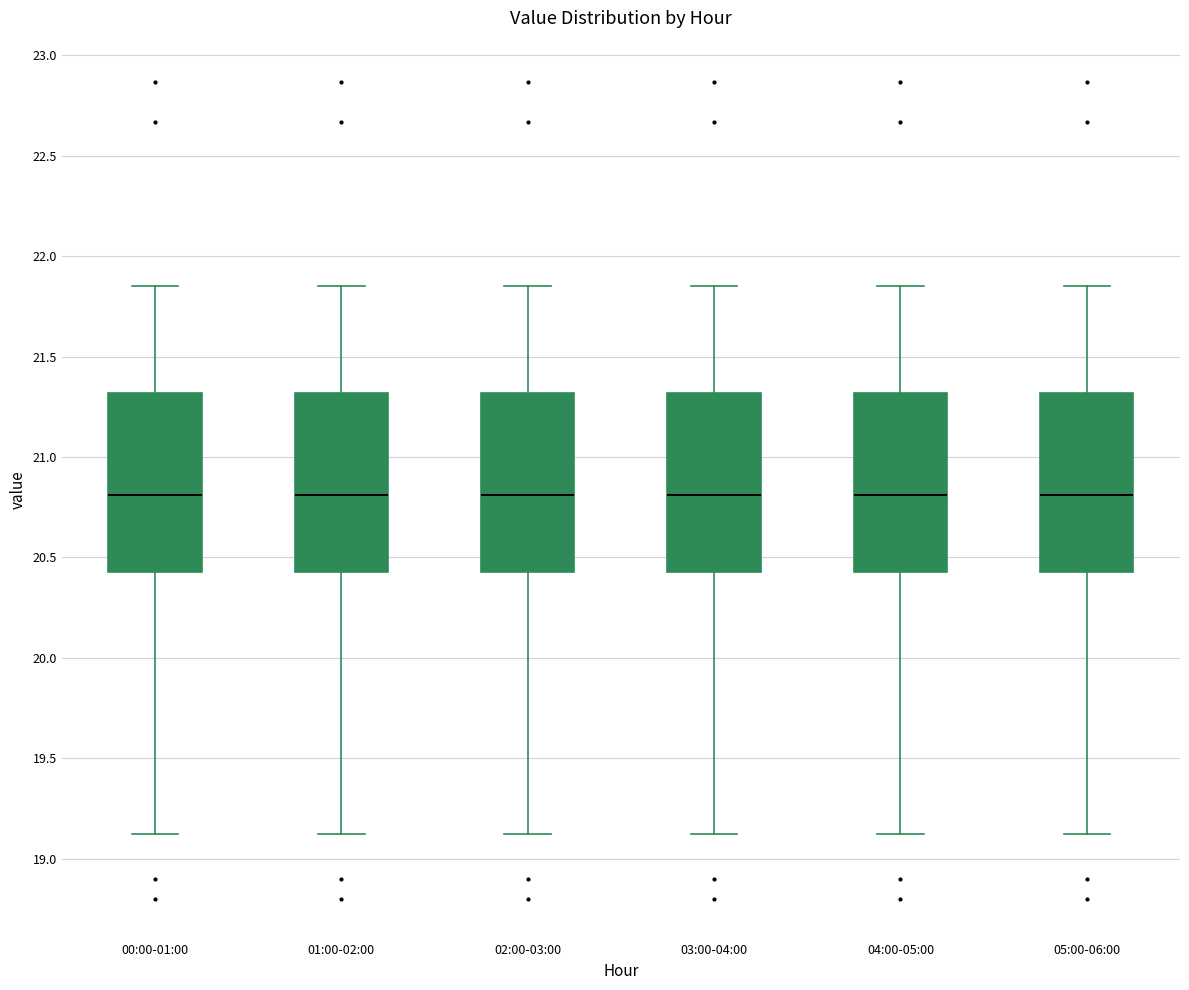

Reading left to right, read every box against the y-axis: the position of its median line, the range the box covers, and the ends of its whiskers. The values are not printed on the chart, so give them approximately, as read against the axis.

00:00-01:00: median 20.80, box 20.45 to 21.30, whiskers 19.10 to 21.85
01:00-02:00: median 20.80, box 20.45 to 21.30, whiskers 19.10 to 21.85
02:00-03:00: median 20.80, box 20.45 to 21.30, whiskers 19.10 to 21.85
03:00-04:00: median 20.80, box 20.45 to 21.30, whiskers 19.10 to 21.85
04:00-05:00: median 20.80, box 20.45 to 21.30, whiskers 19.10 to 21.85
05:00-06:00: median 20.80, box 20.45 to 21.30, whiskers 19.10 to 21.85